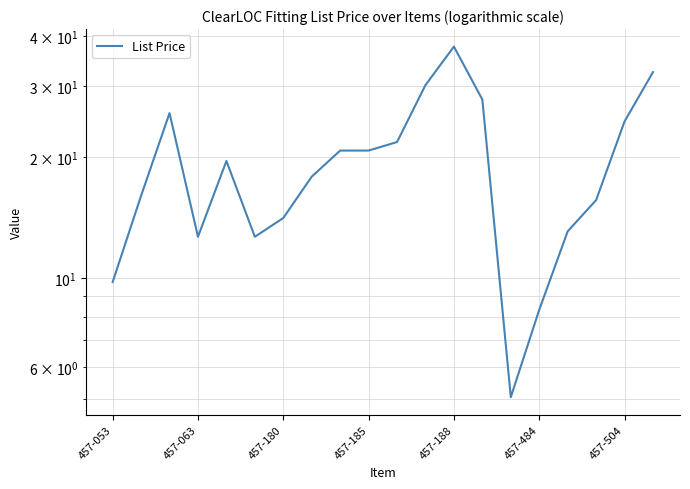

What position from the left is 457-188?

5